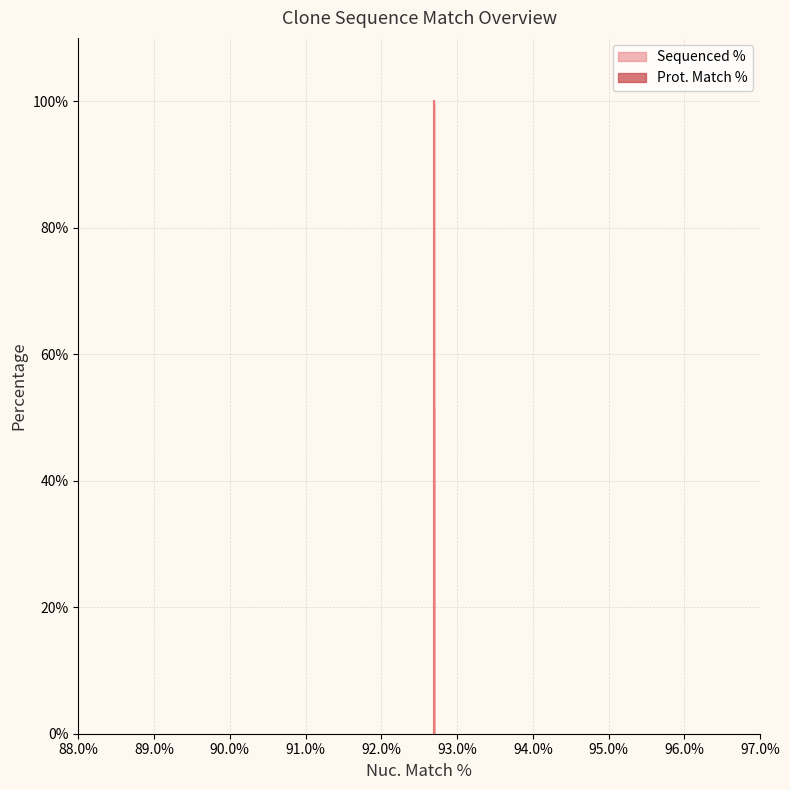

Where is the data nearest to the value 50?

92.7